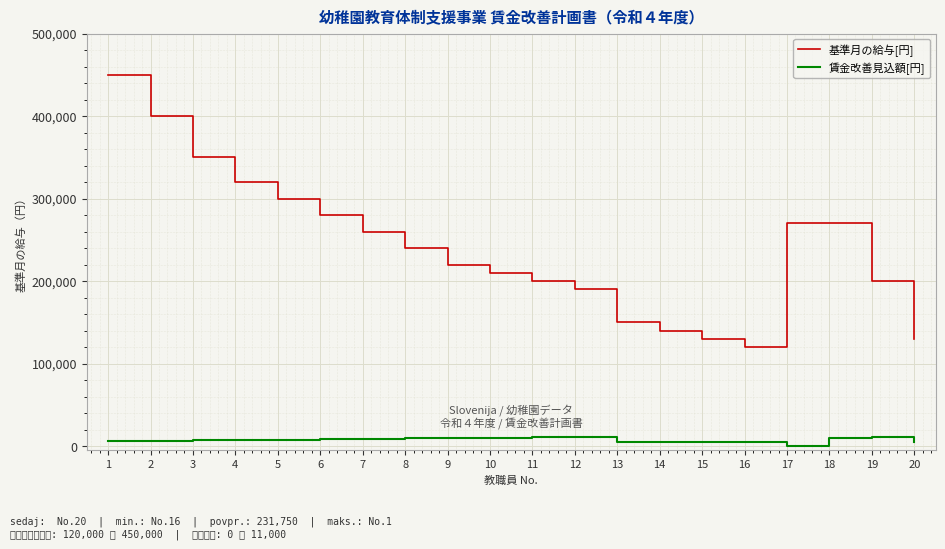

Count the number of categories in the chart.

20